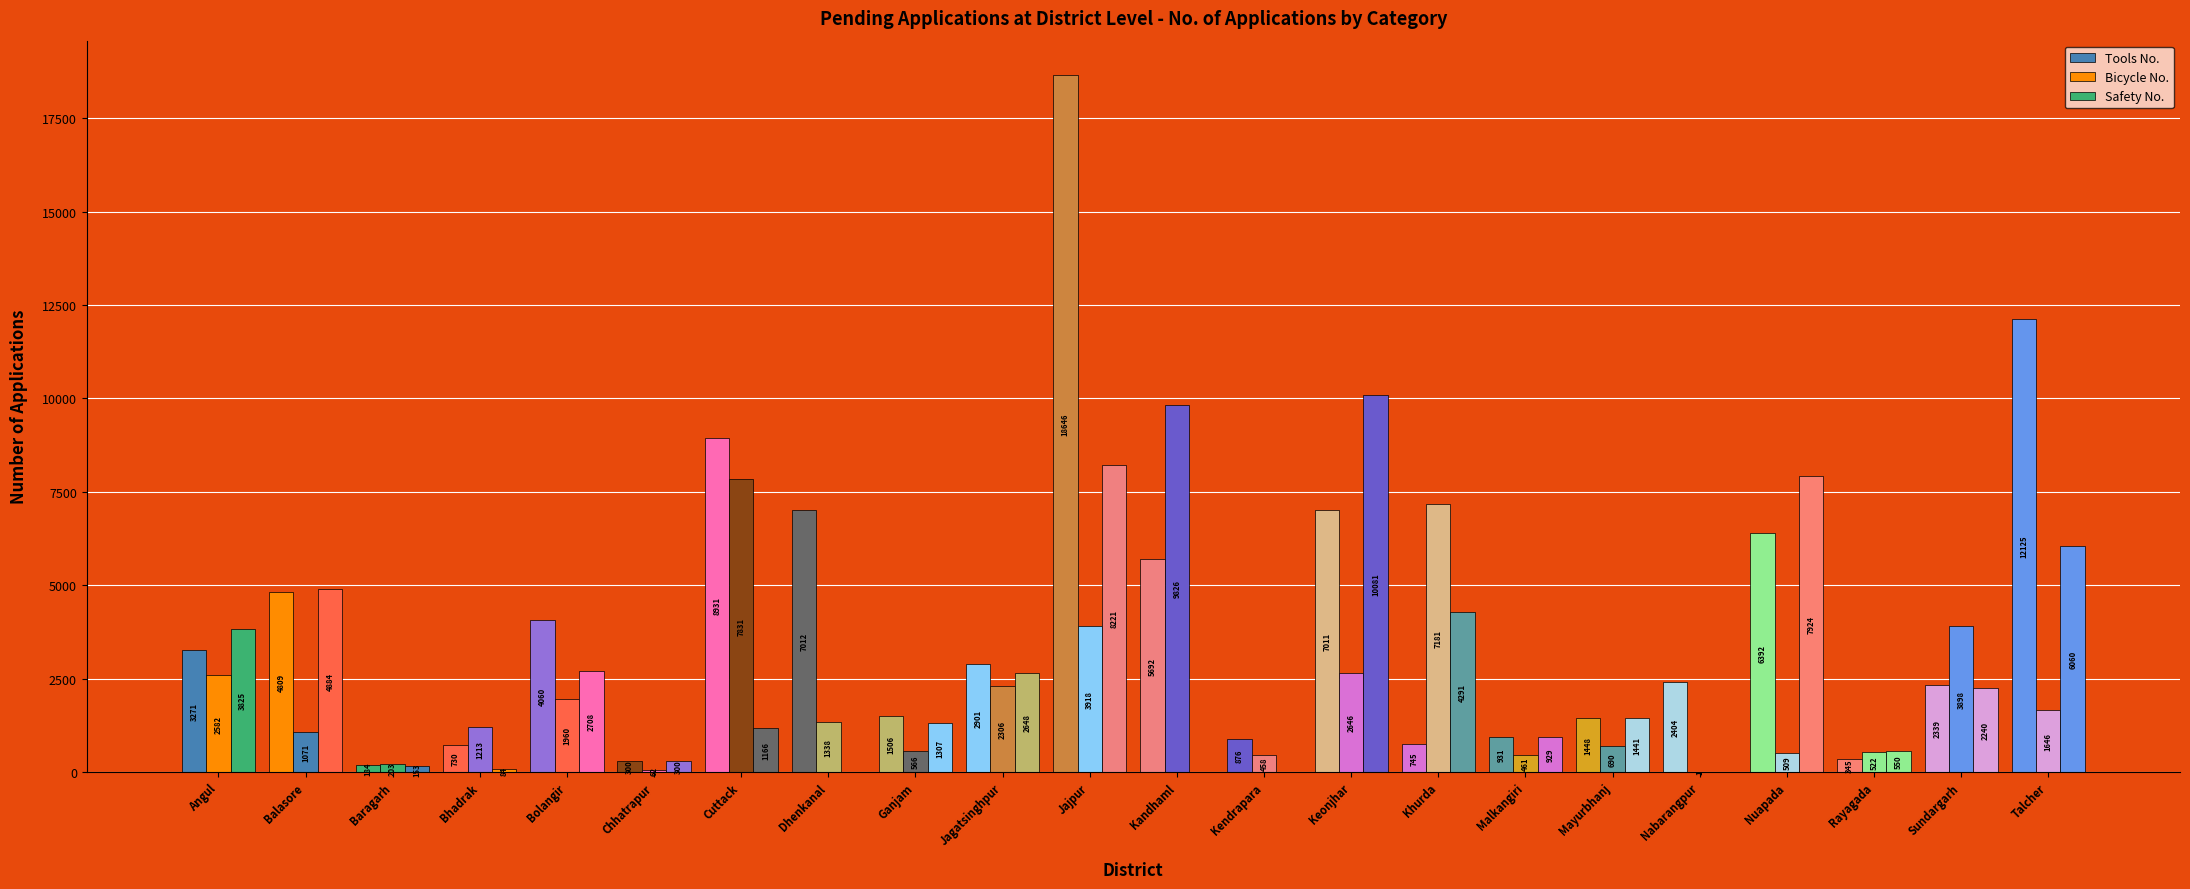

The Safety No. series shows 2705 at Nuapada. True or false?

False